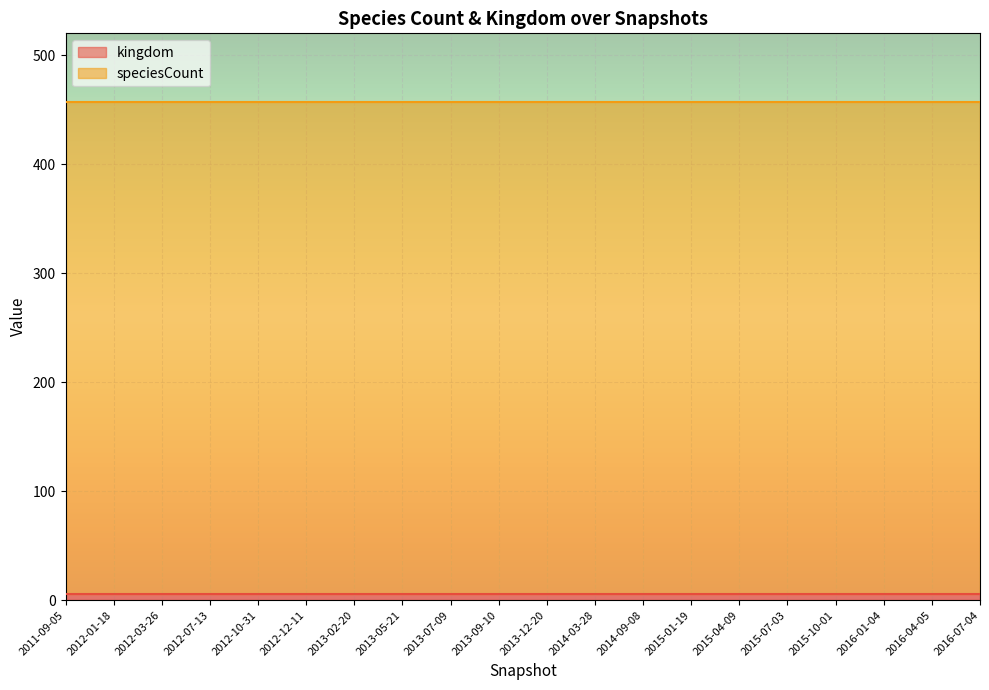

What is the value of the speciesCount point at the 2nd from the left?

451